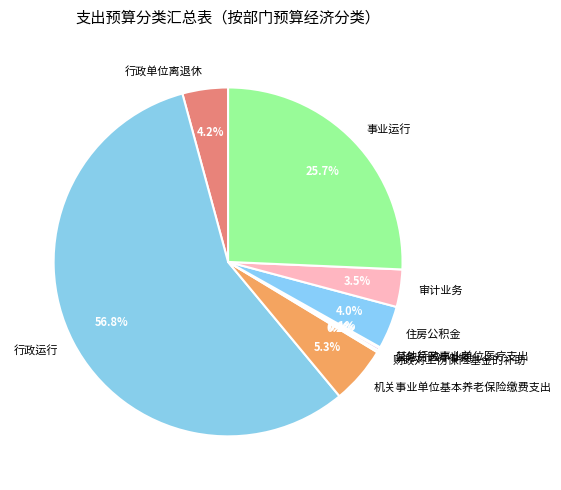

What percentage is NOT represented by 审计业务?

96.5%